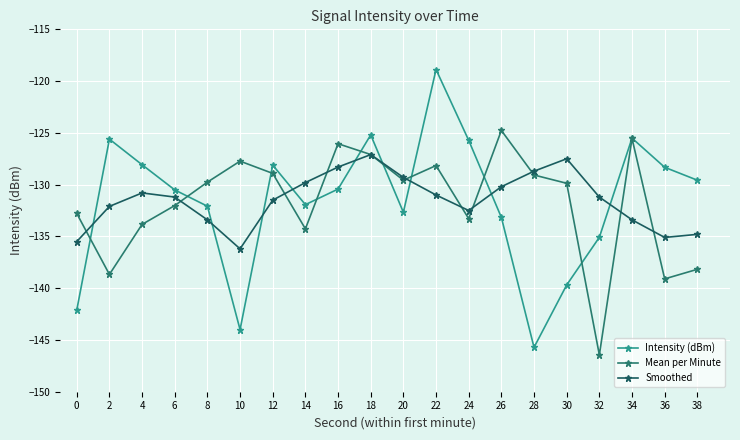

List the labels in order of Mean per Minute value, largest first.

26, 34, 16, 18, 10, 22, 12, 28, 20, 8, 30, 6, 0, 24, 4, 14, 38, 2, 36, 32